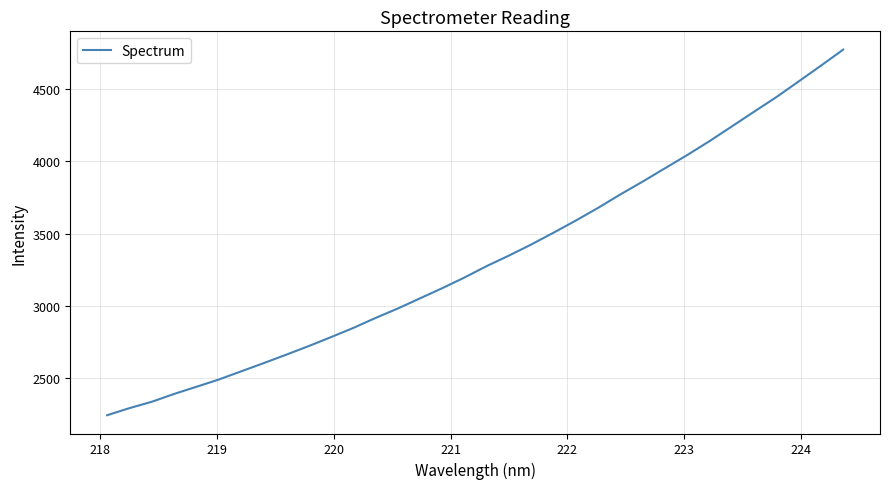

How many lines are shown in the chart?

1